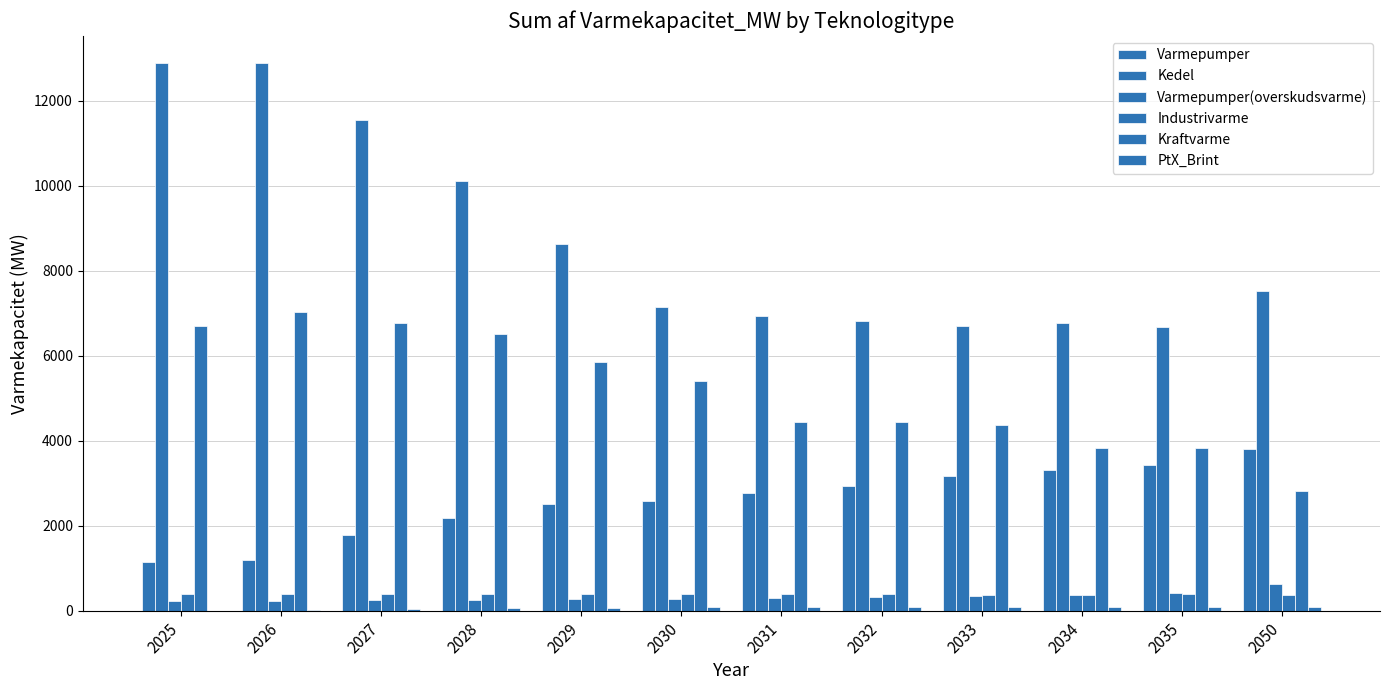

What is the difference between the Industrivarme values at 2032 and 2030?

0.8